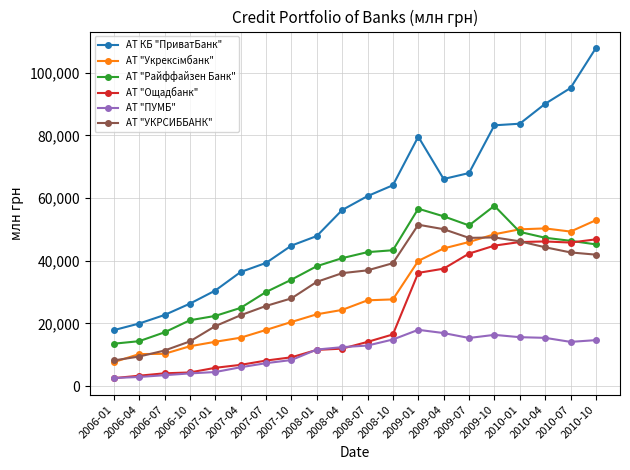

Is the value of АТ "ПУМБ" at 2009-01 greater than the value of АТ КБ "ПриватБанк" at 2010-01?

No